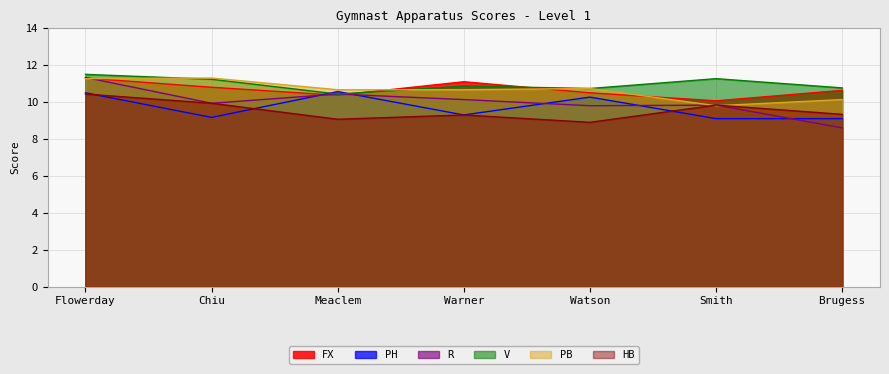

Count the number of categories in the chart.

7